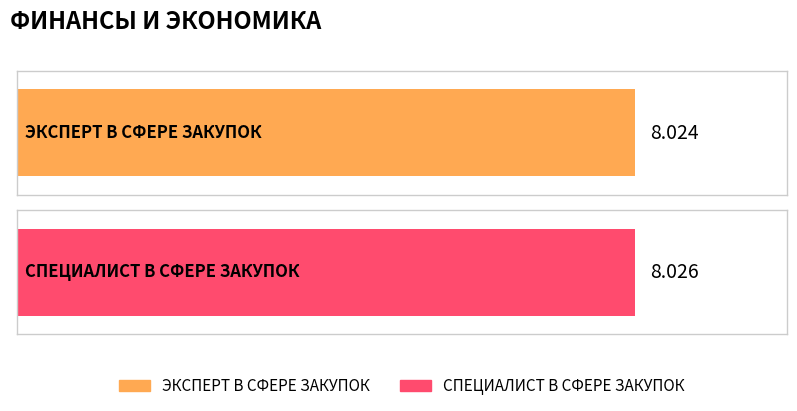

What position from the right is СПЕЦИАЛИСТ В СФЕРЕ ЗАКУПОК?

1